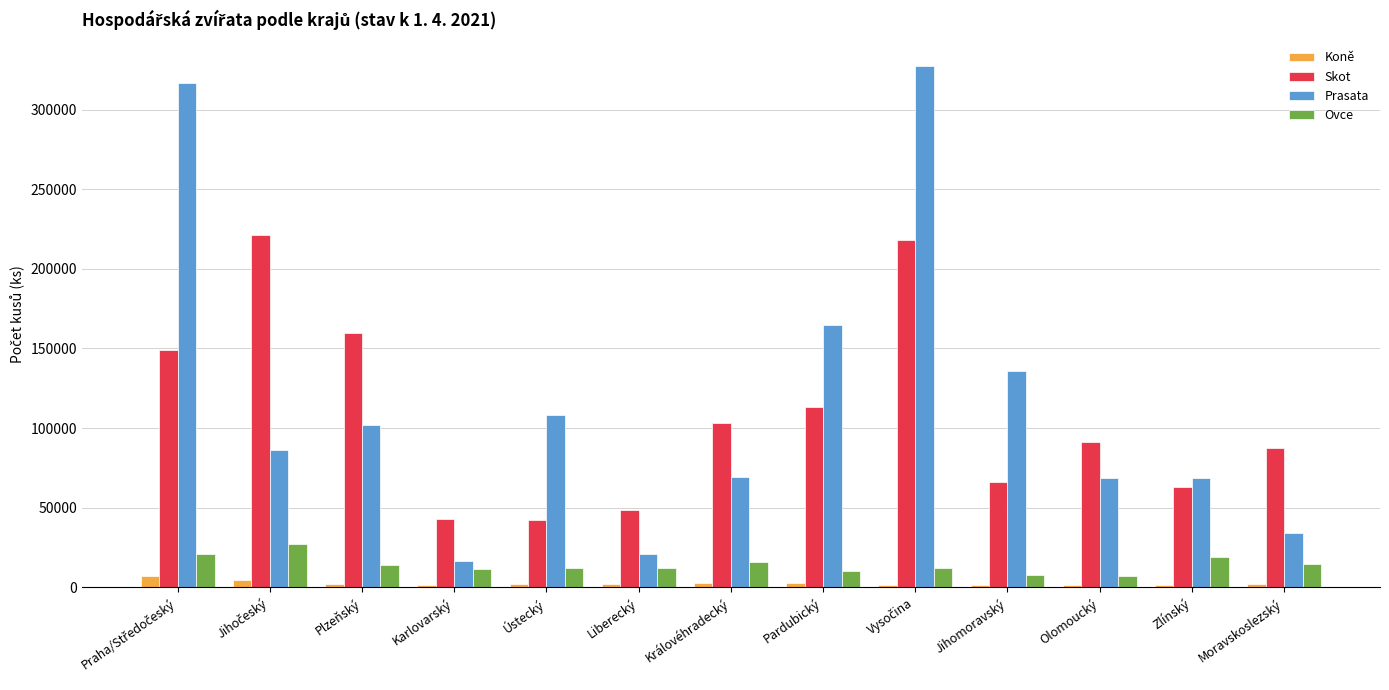

Is the value of Prasata at Jihomoravský greater than the value of Koně at Královéhradecký?

Yes